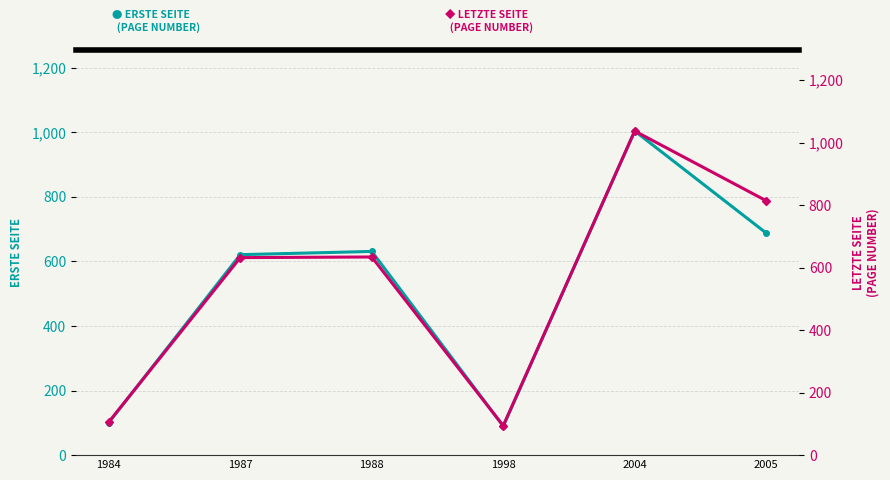

The value of Letzte Seite at 2005 is 814. True or false?

True